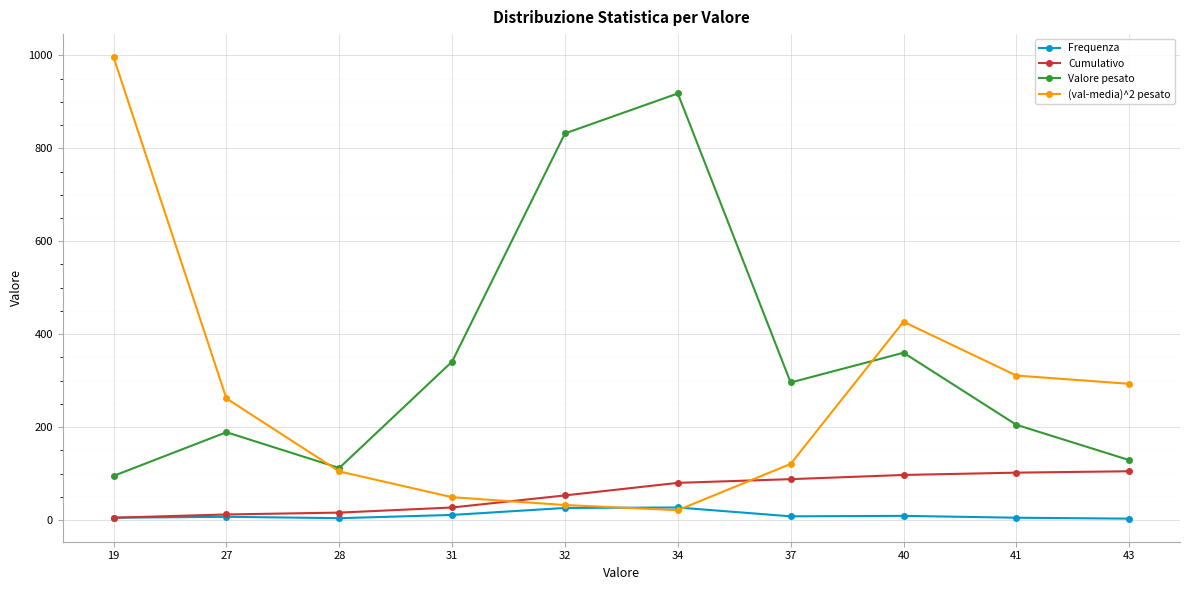

Is the value of (val-media)^2 pesato at 31 greater than the value of Frequenza at 41?

Yes